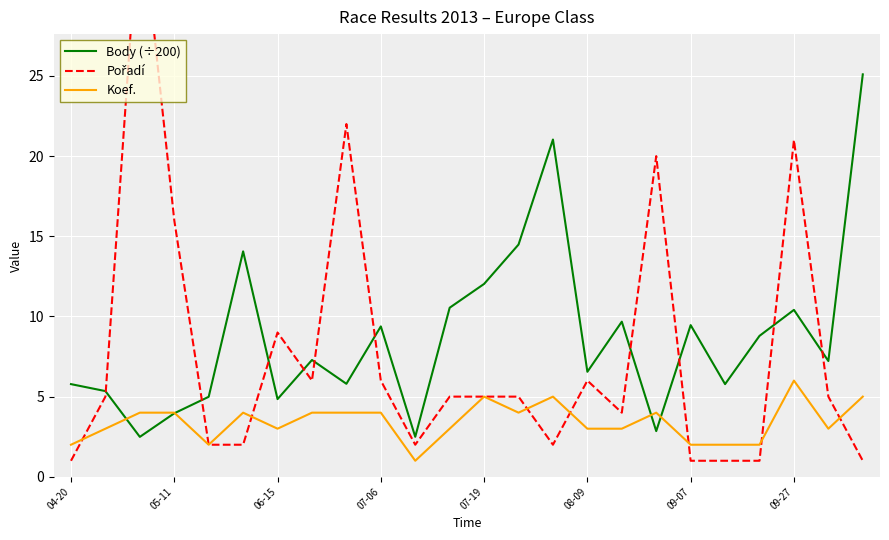

Which series has the largest range (max minus min)?

Pořadí